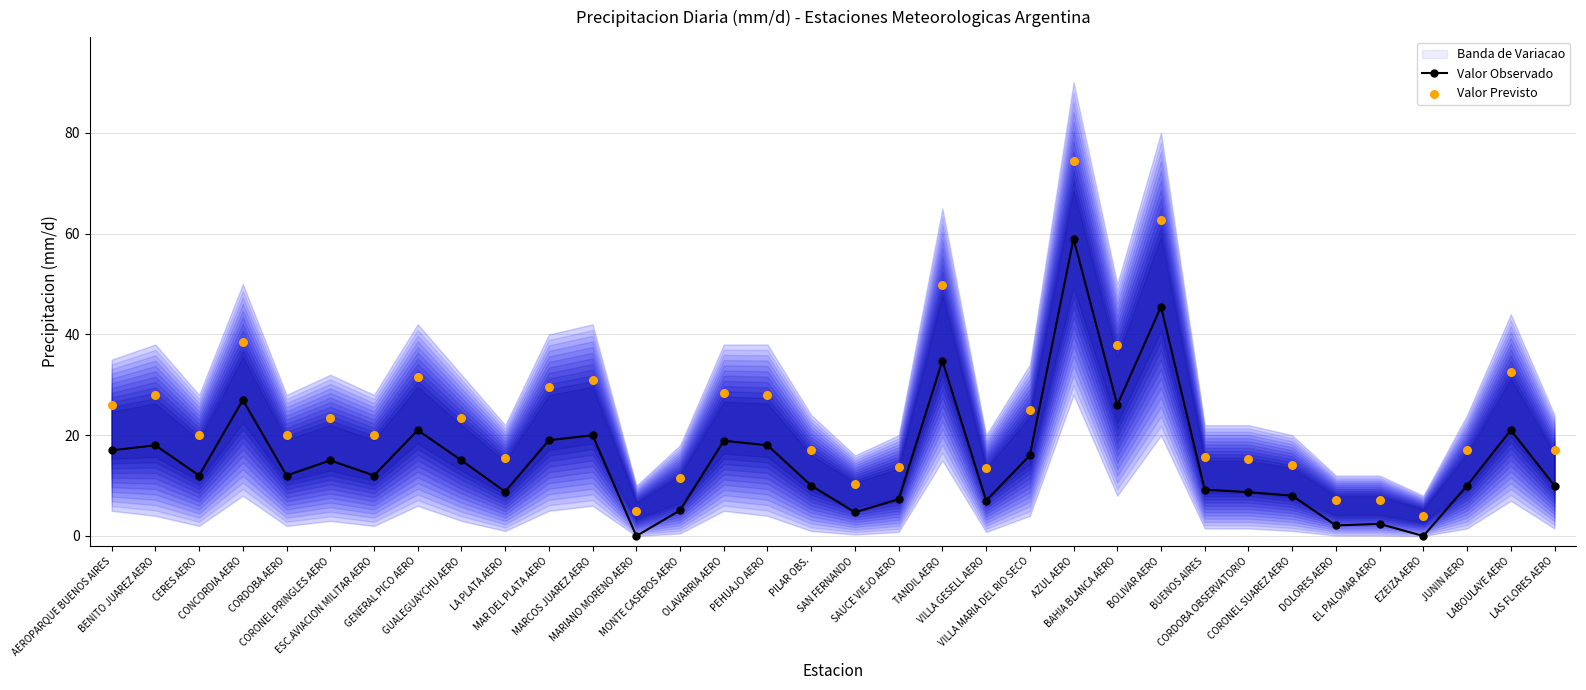

Which series has the largest total across all categories?

Valor Previsto